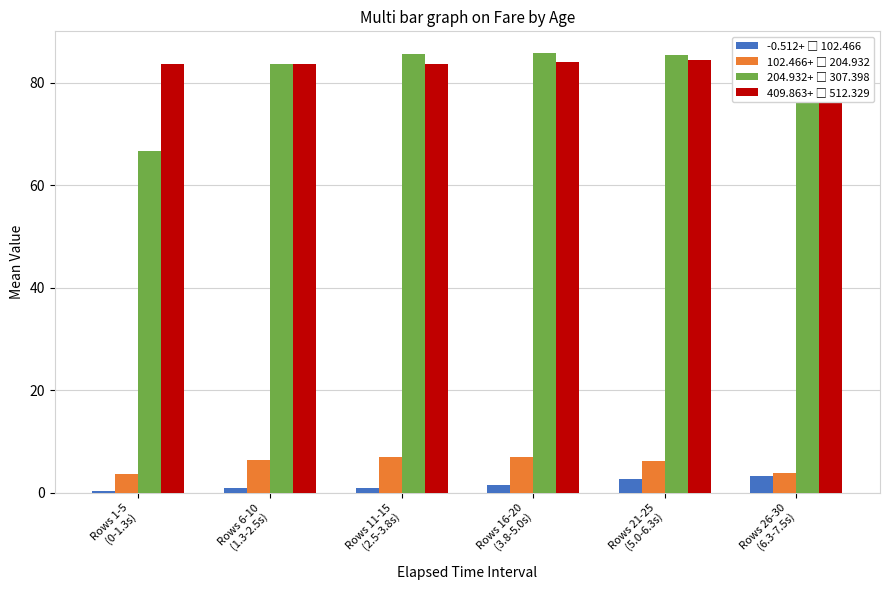

How many -0.512+ □ 102.466 values are between 0 and 2?

4